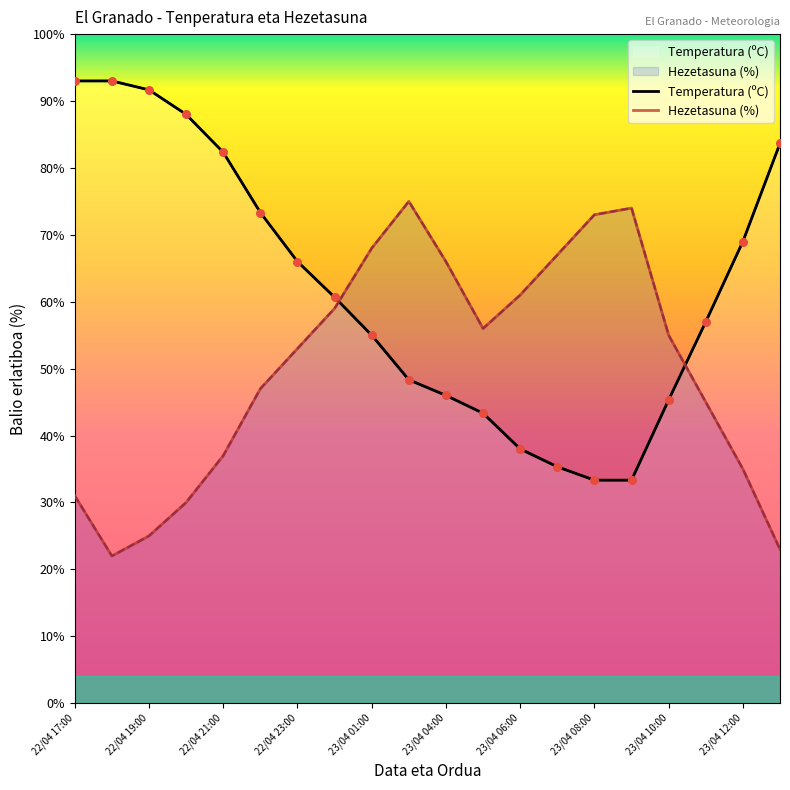

Which series contains the highest Y value?

Temperatura (ºC)